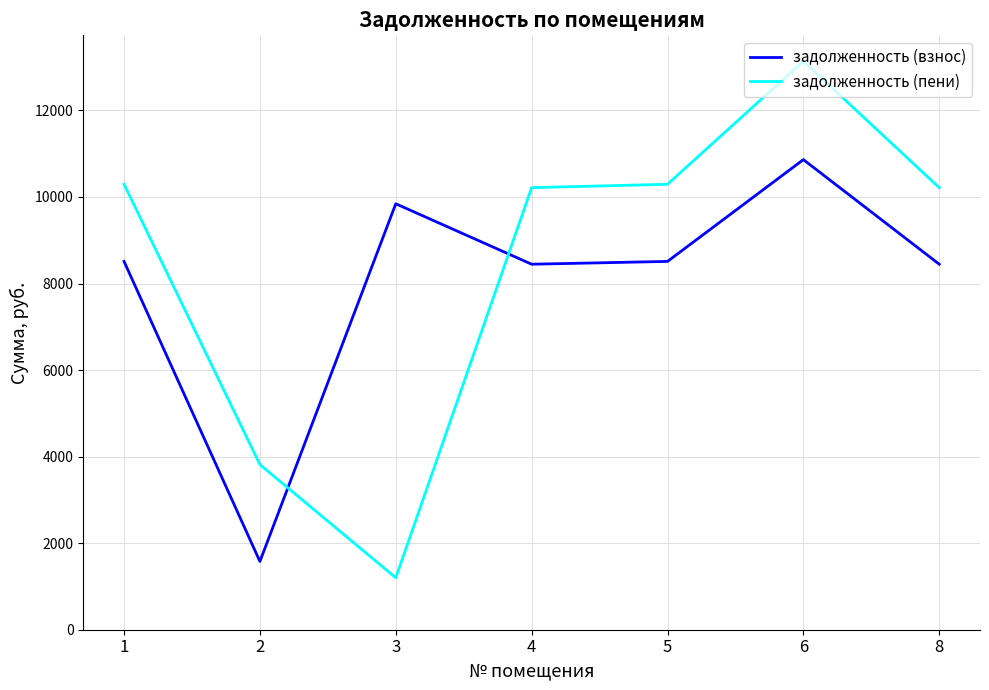

Rank the series by their average value, from highest to lowest.

задолженность (пени), задолженность (взнос)